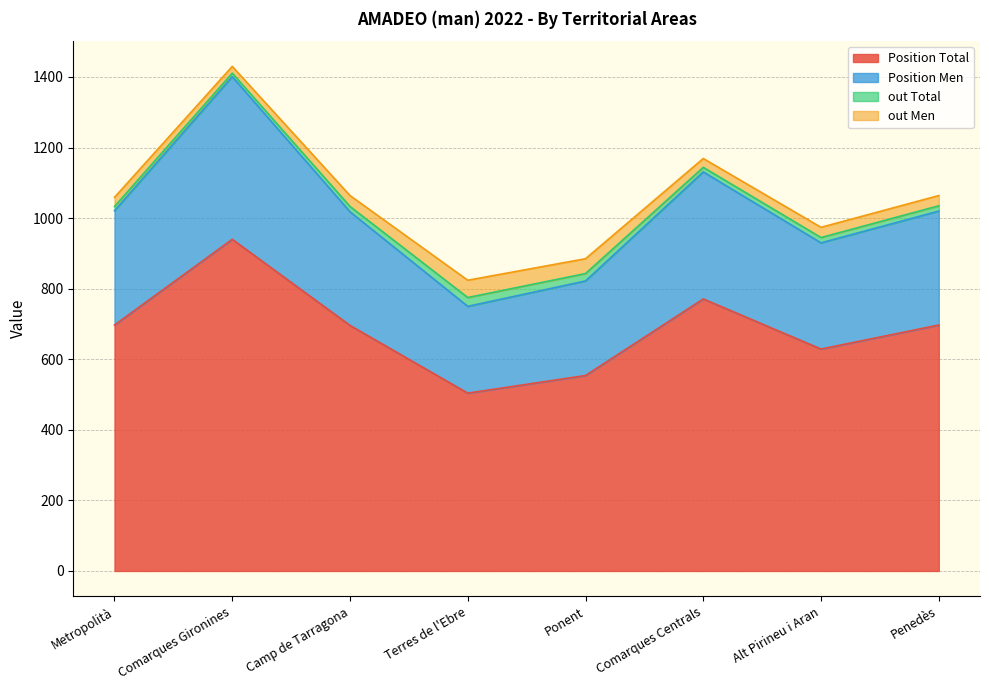

What is the highest value of the Position Total series?

940